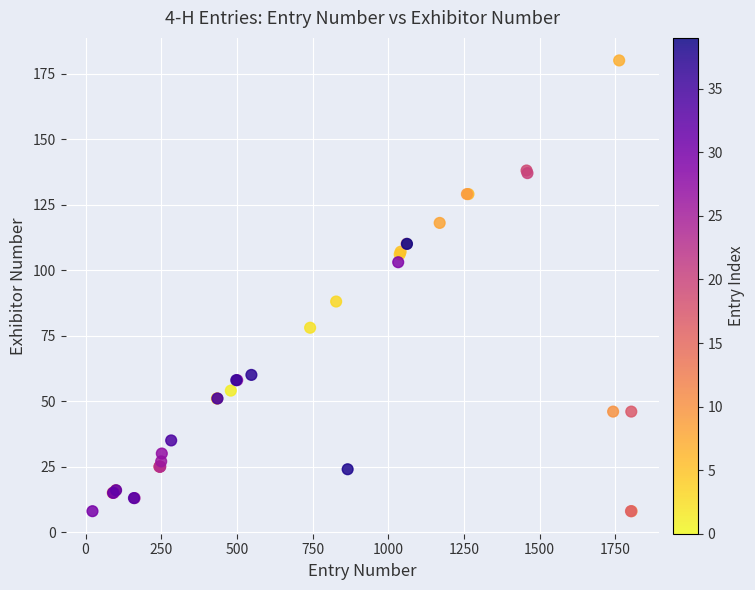

What Y value in the scatter plot is closest to 94?

88